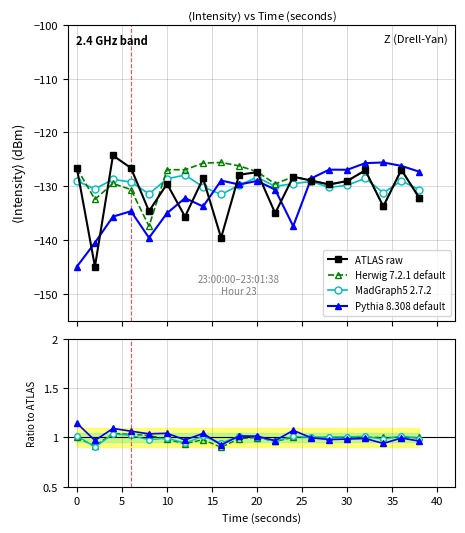

What is the approximate value of MadGraph5 2.7.2 at 10?

1.0